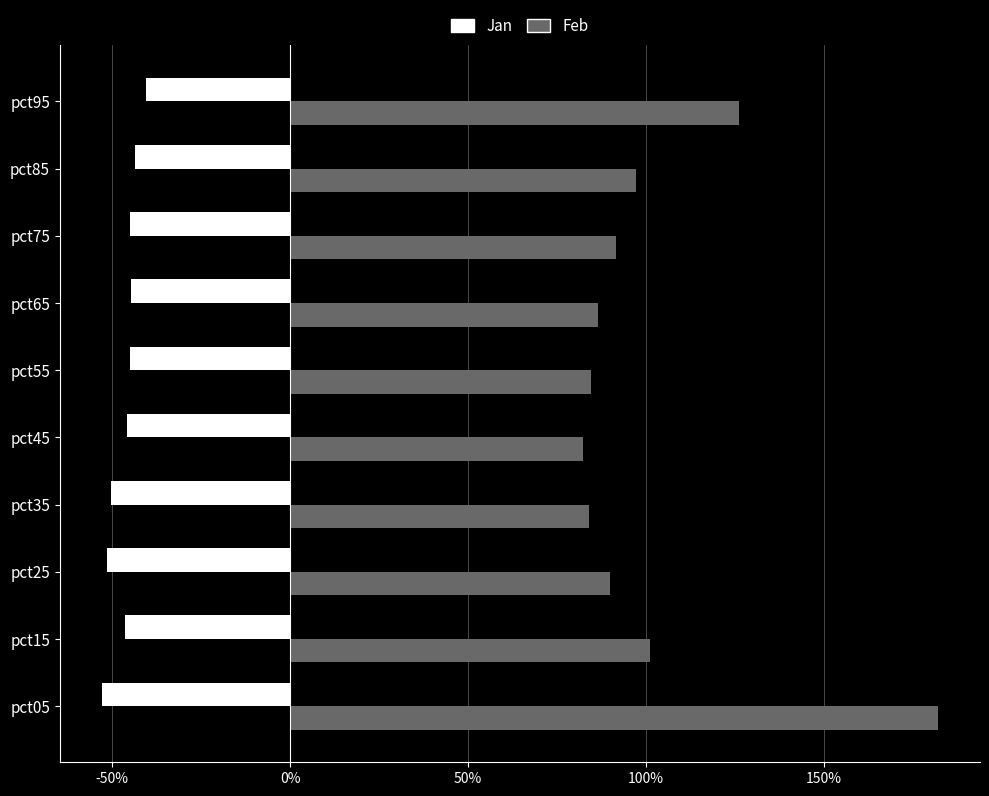

Which series has the largest total across all categories?

Feb